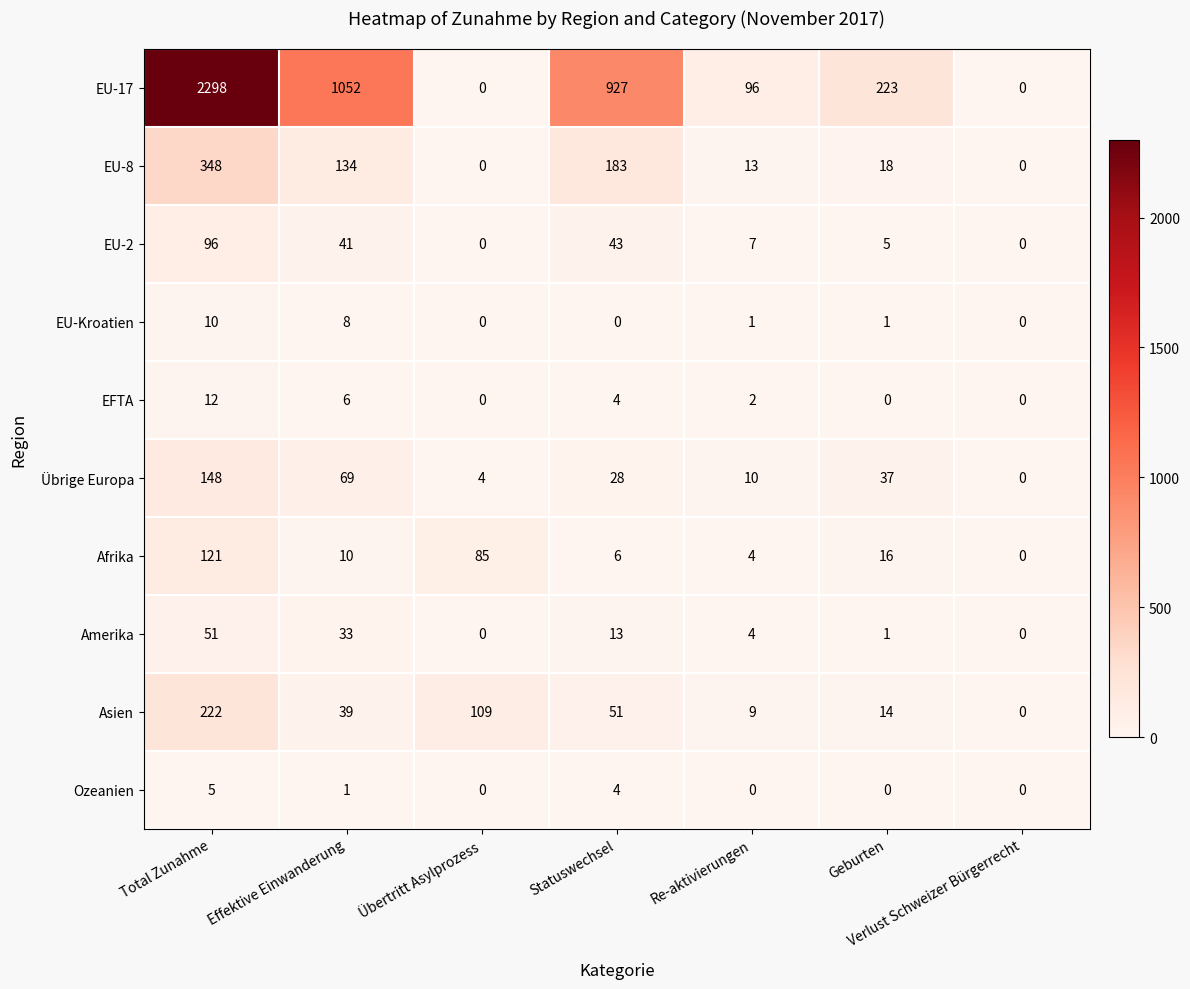

Where is EU-17 nearest to the value 1149?

Effektive Einwanderung